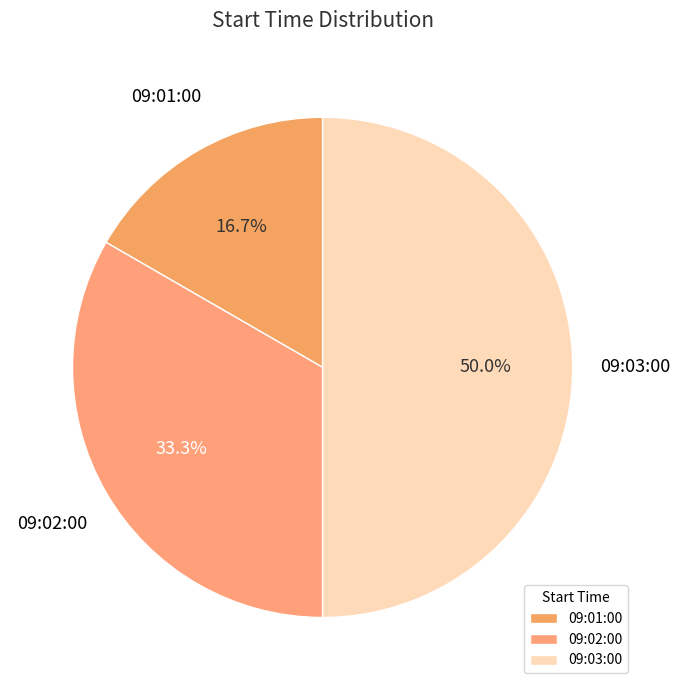

Between 09:03:00 and 09:01:00, which is larger?

09:03:00